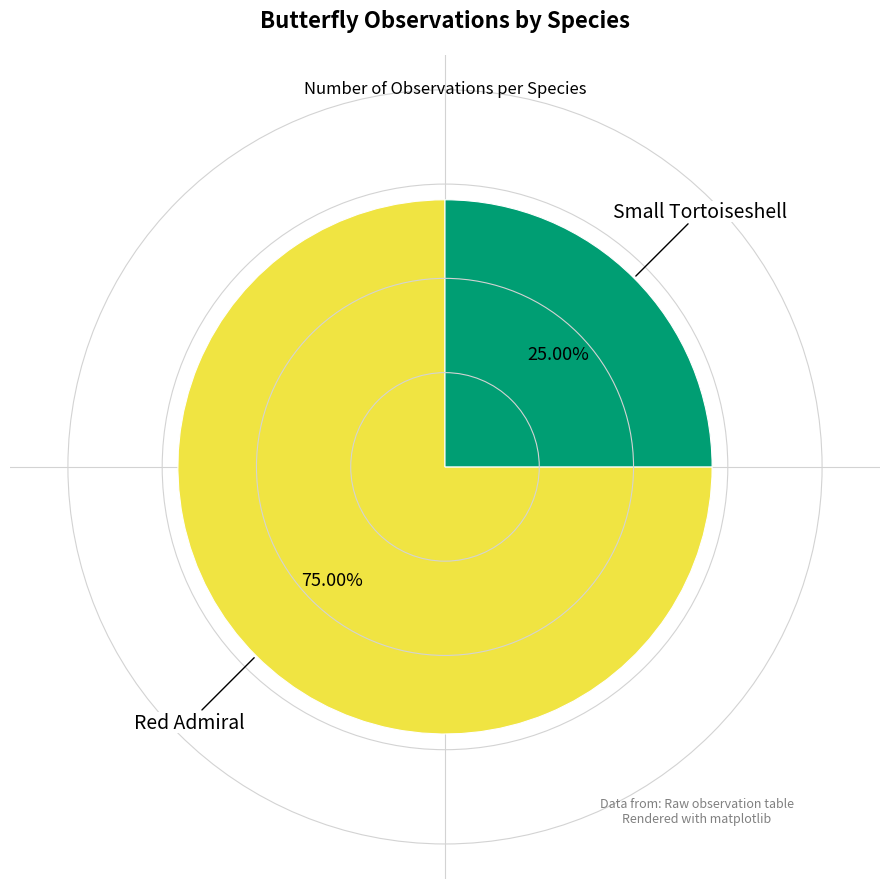

Count the number of slices in the pie.

2